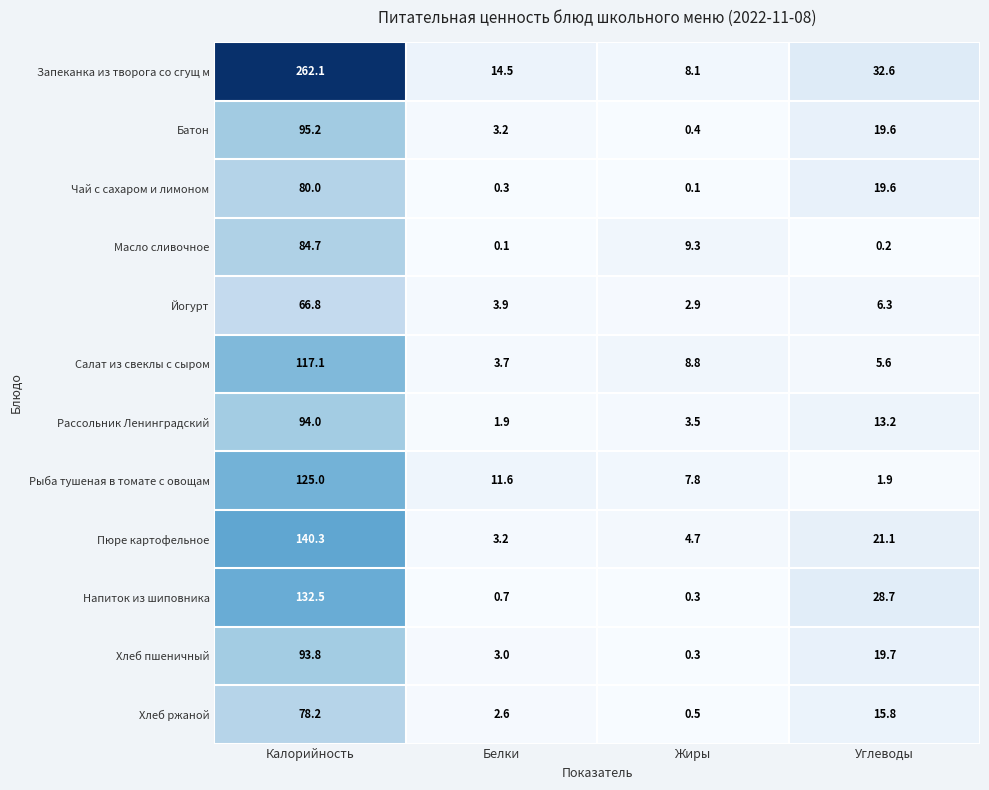

What is the difference between the maximum and second lowest values in the Рассольник Ленинградский series?

90.5